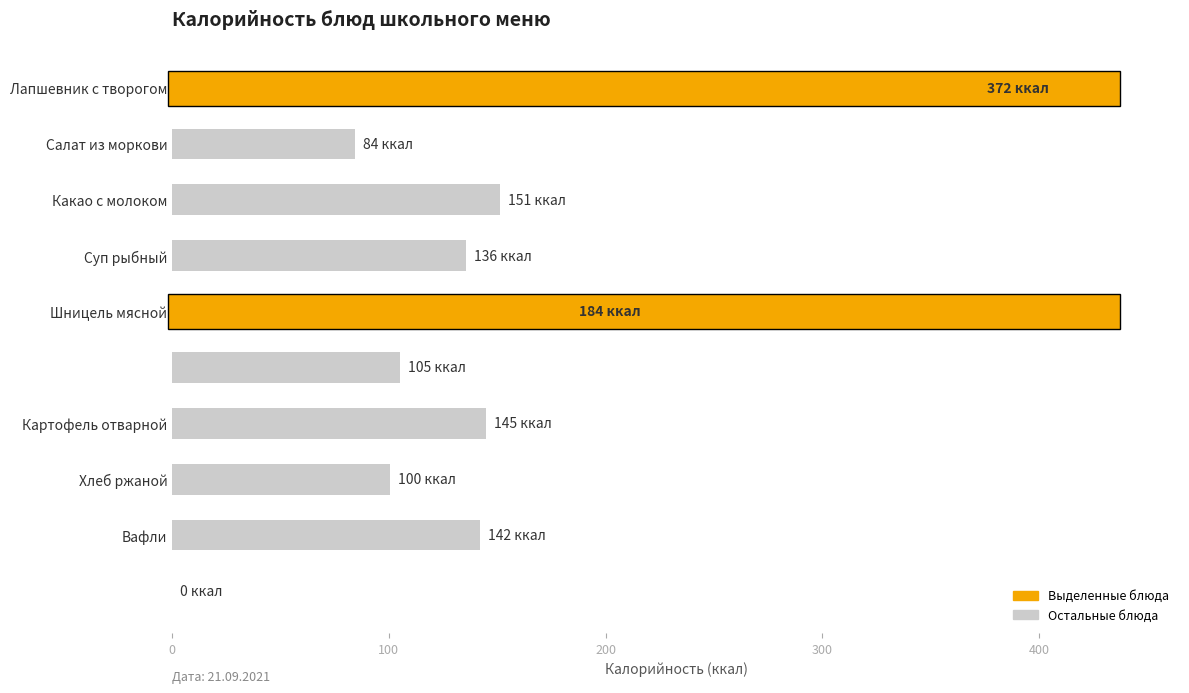

Reading bottom to top, what are all the values shown in this chart?

Чай=0.0	Вафли=142.0	Хлеб ржаной=100.5	Картофель отварной=144.8	Винегрет=105.2	Шницель мясной=184.2	Суп рыбный=135.5	Какао с молоком=151.4	Салат из моркови=84.3	Лапшевник с творогом=372.1